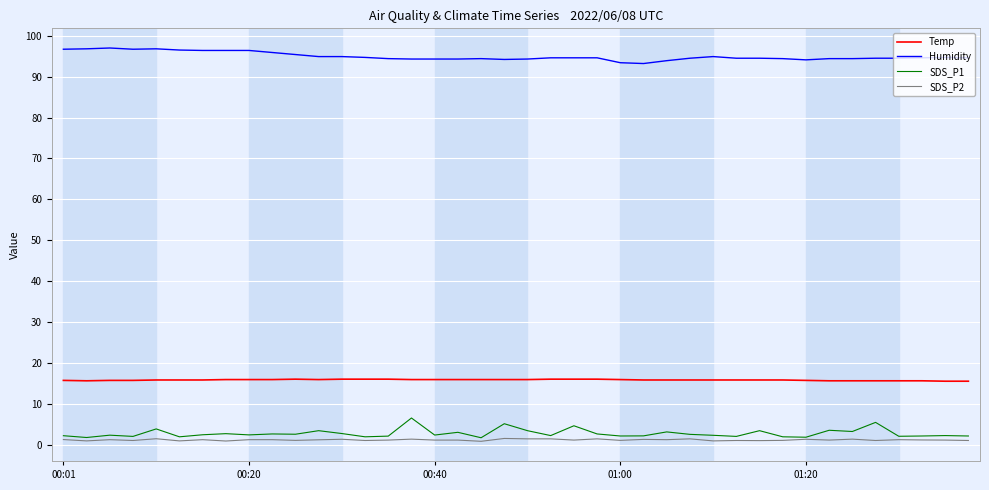

Count the number of data series in this chart.

4